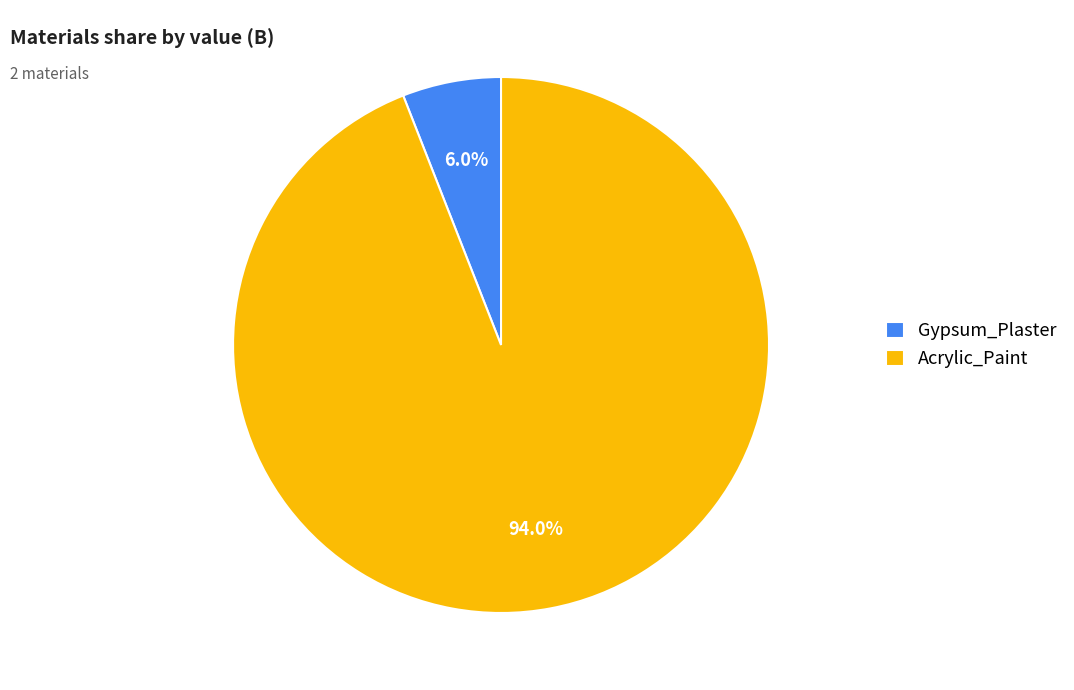

Is there a majority slice in this chart?

Yes